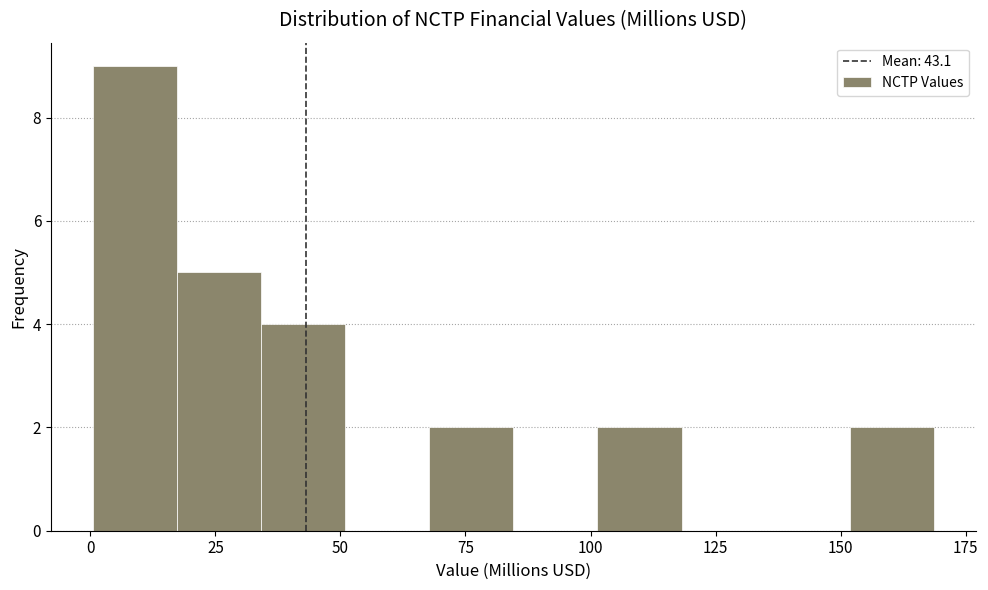

Read against the x-axis, roughly where is the centre of the tallest bar?

10